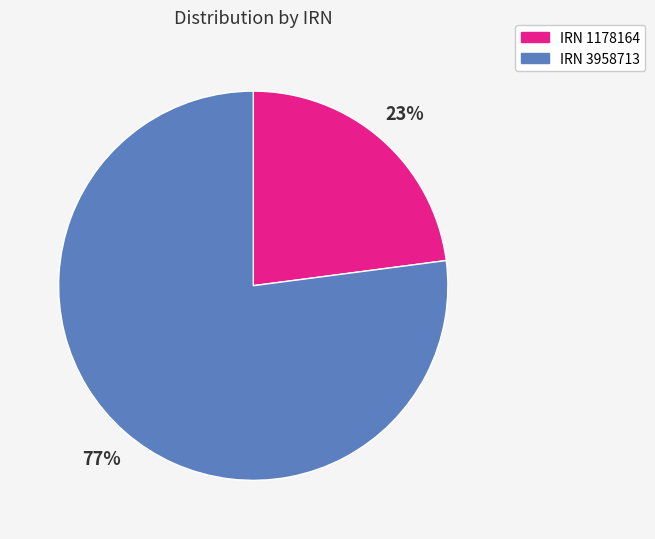

Do IRN 1178164 and IRN 3958713 together represent more than half of the pie?

Yes